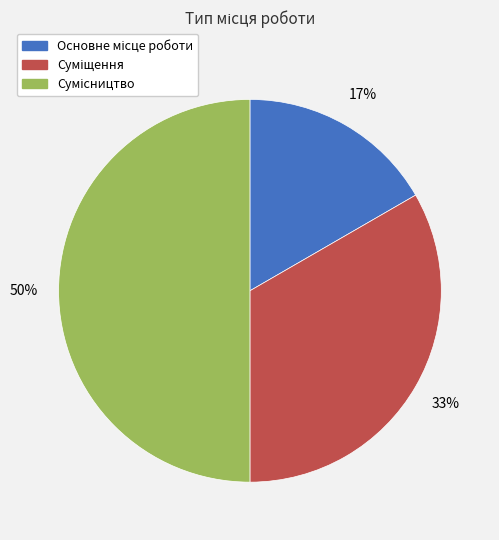

How many segments does this pie chart have?

3